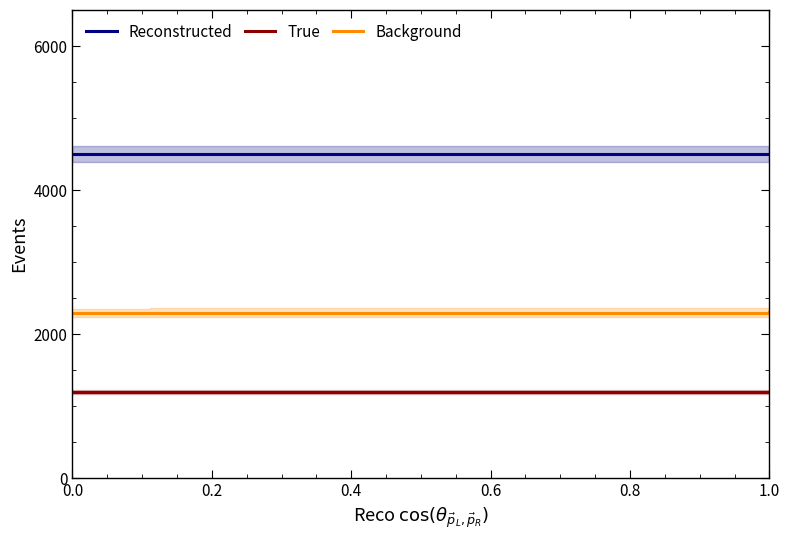

True or false: True and Background cross at least once.

False